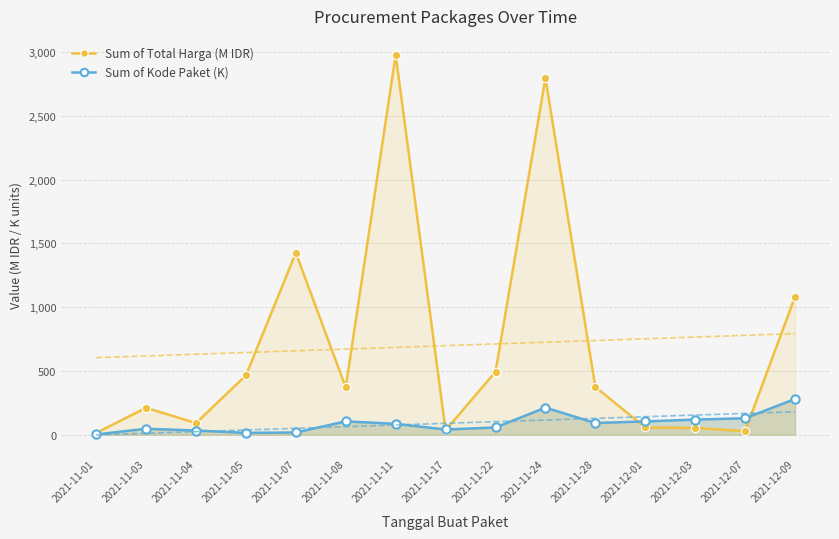

What is the total value across all series at 2021-11-17?

74.4